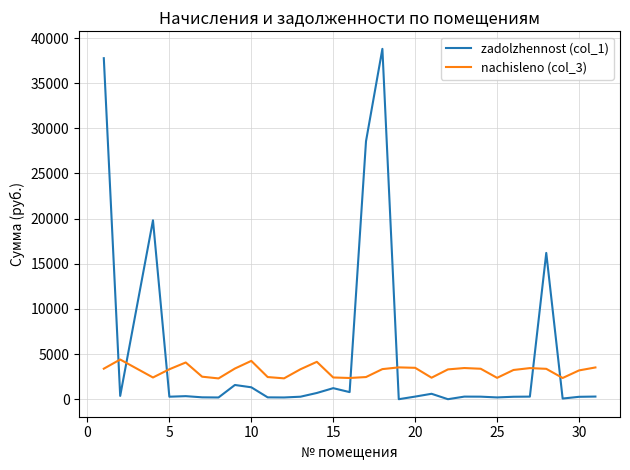

At how many categories does at least one series exceed 2695?

21